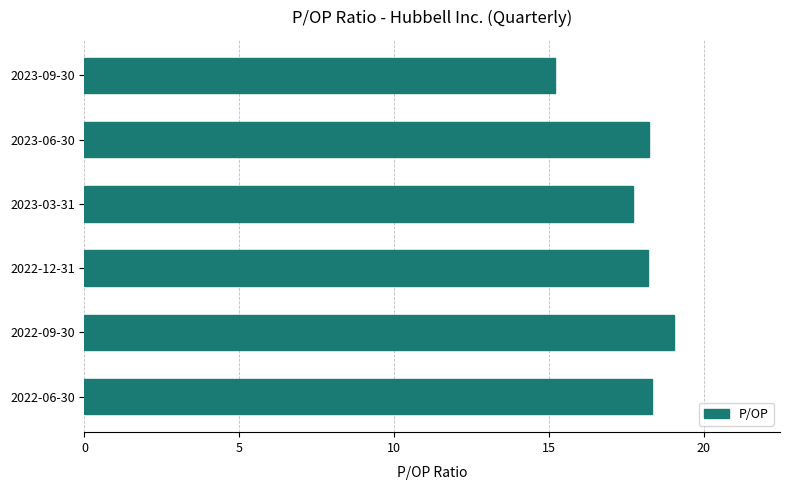

What is the label of the 4th bar from the top?

2022-12-31